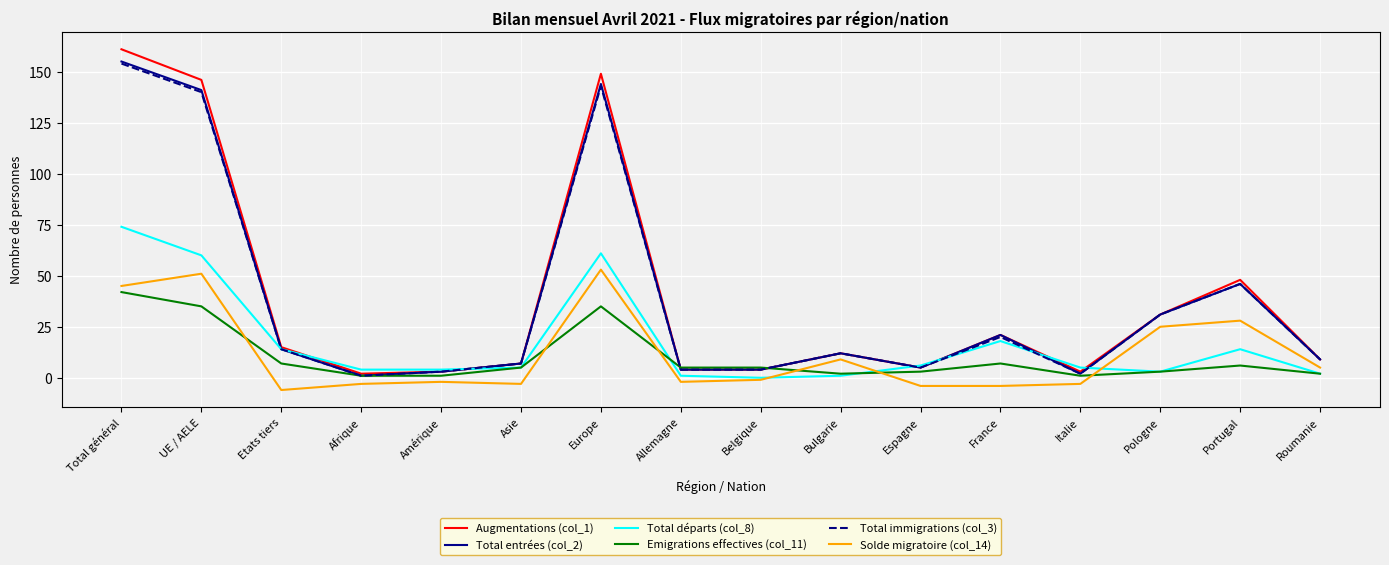

Which series has the widest spread of values?

Augmentations (col_1)